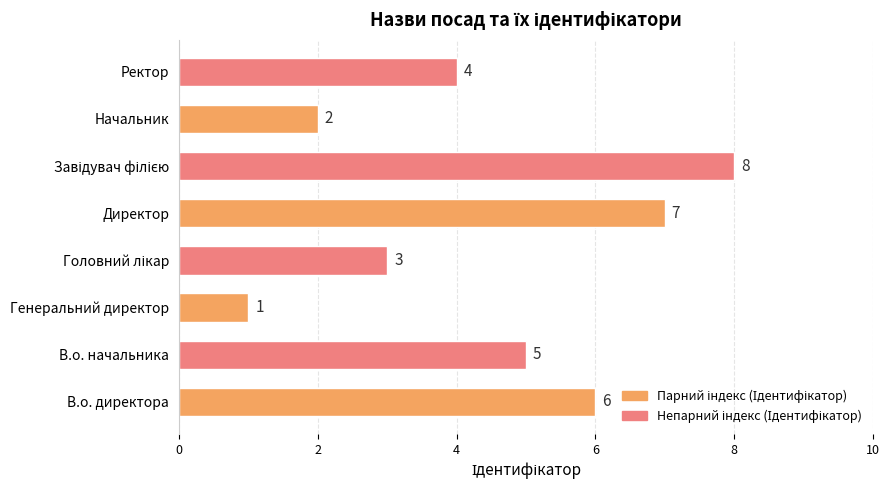

Approximately how many times larger is the value at В.о. начальника compared to Начальник?

2.5